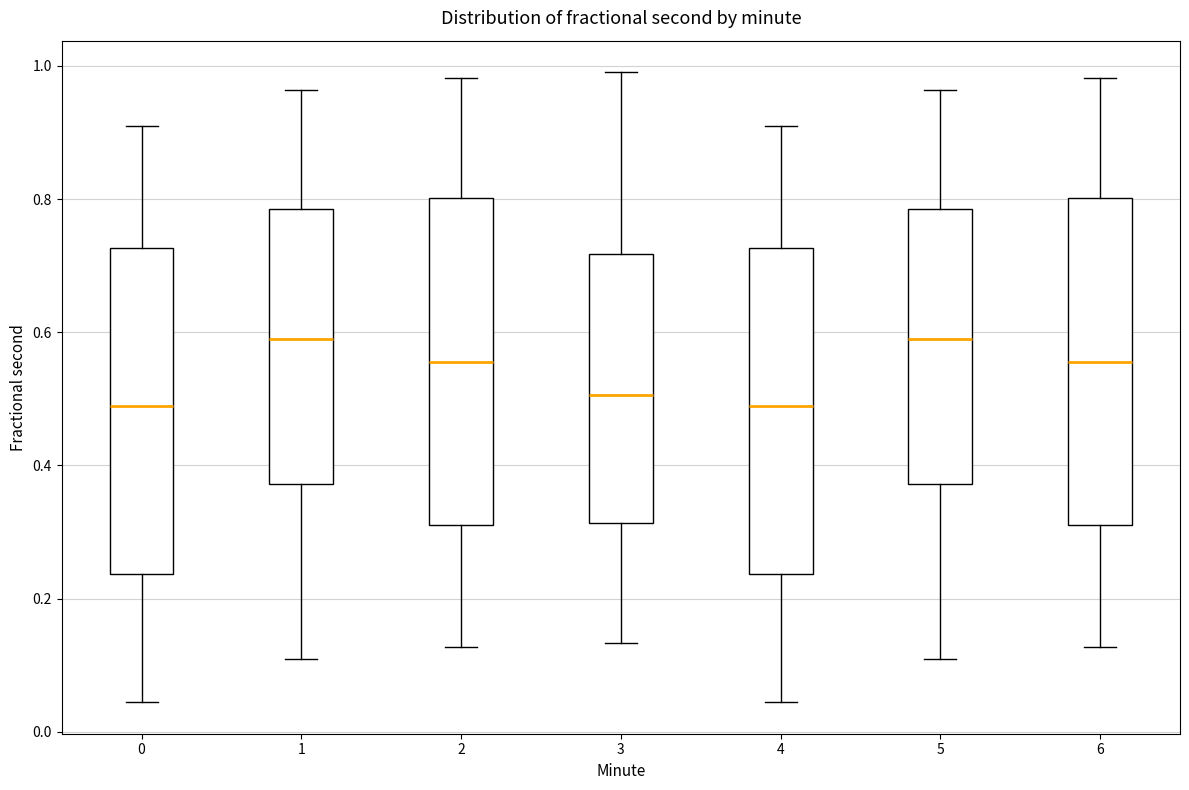

Reading left to right, read every box against the y-axis: the position of its median line, the range the box covers, and the ends of its whiskers. The values are not printed on the chart, so give them approximately, as read against the axis.

0: median 0.48, box 0.24 to 0.72, whiskers 0.04 to 0.92
1: median 0.60, box 0.38 to 0.78, whiskers 0.10 to 0.96
2: median 0.56, box 0.30 to 0.80, whiskers 0.12 to 0.98
3: median 0.50, box 0.32 to 0.72, whiskers 0.14 to 1.00
4: median 0.48, box 0.24 to 0.72, whiskers 0.04 to 0.92
5: median 0.60, box 0.38 to 0.78, whiskers 0.10 to 0.96
6: median 0.56, box 0.30 to 0.80, whiskers 0.12 to 0.98